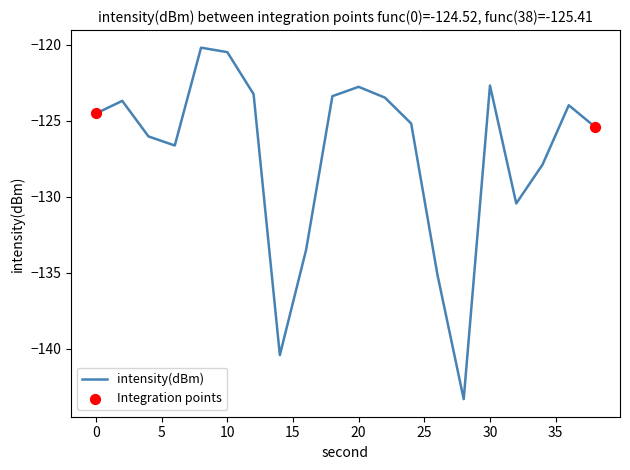

What is the difference between the maximum and minimum values?

23.1